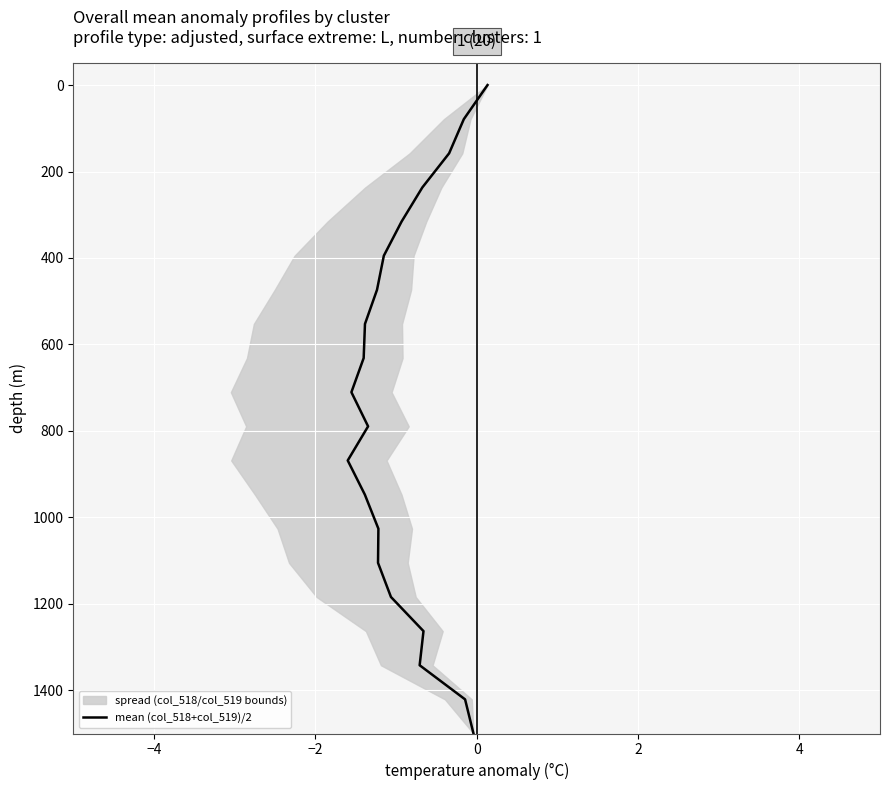

The chart shows a value of 116.5 at −2. True or false?

False